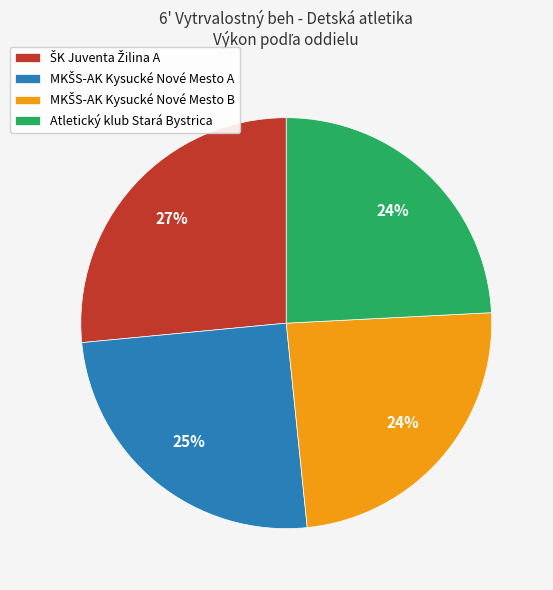

Is it true that Atletický klub Stará Bystrica is 32% of the pie?

False